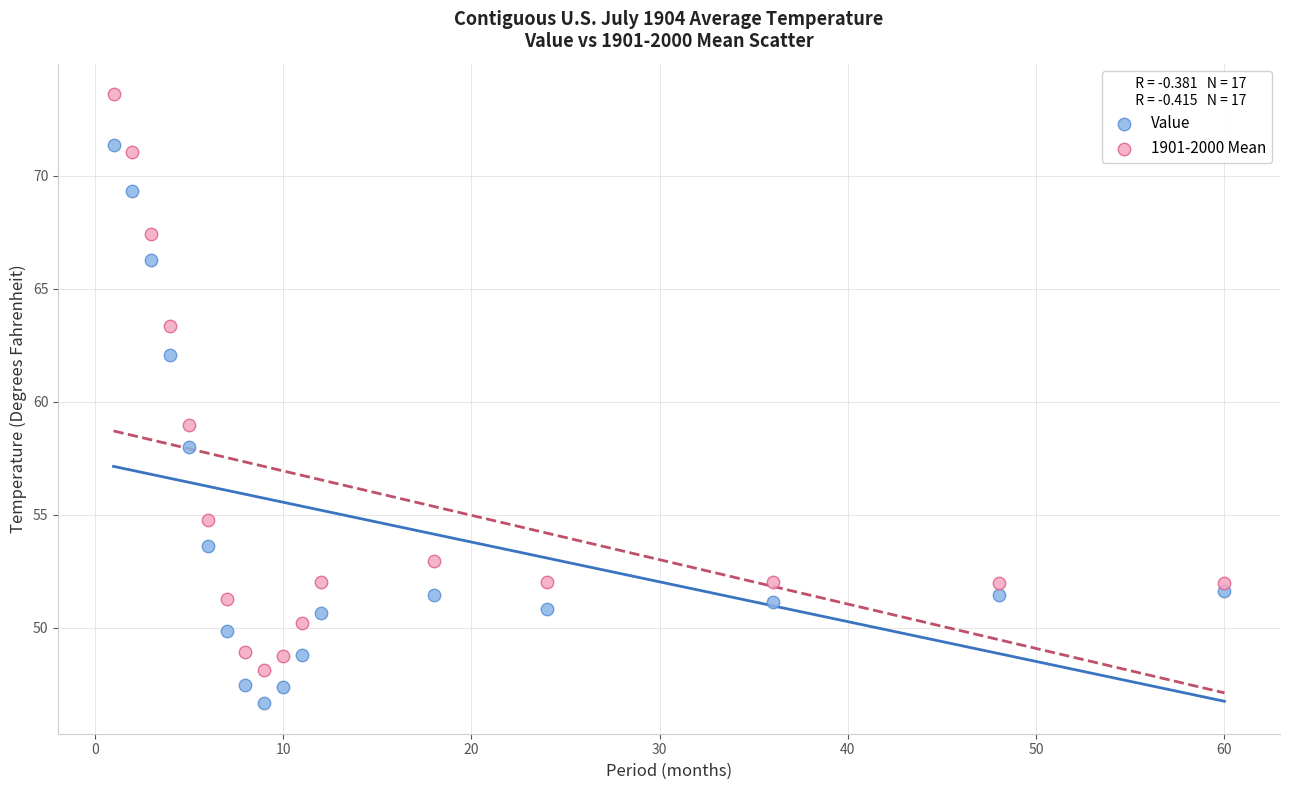

Across all series, what Y value is closest to 60?

59.0